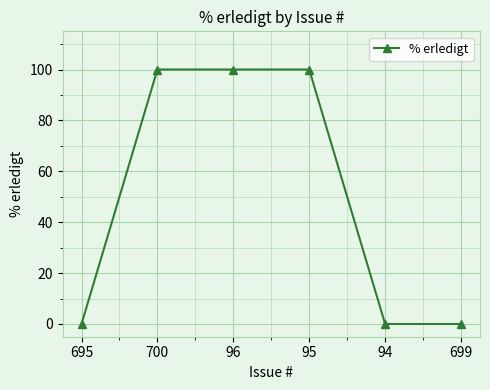

What is the greatest value displayed?

100